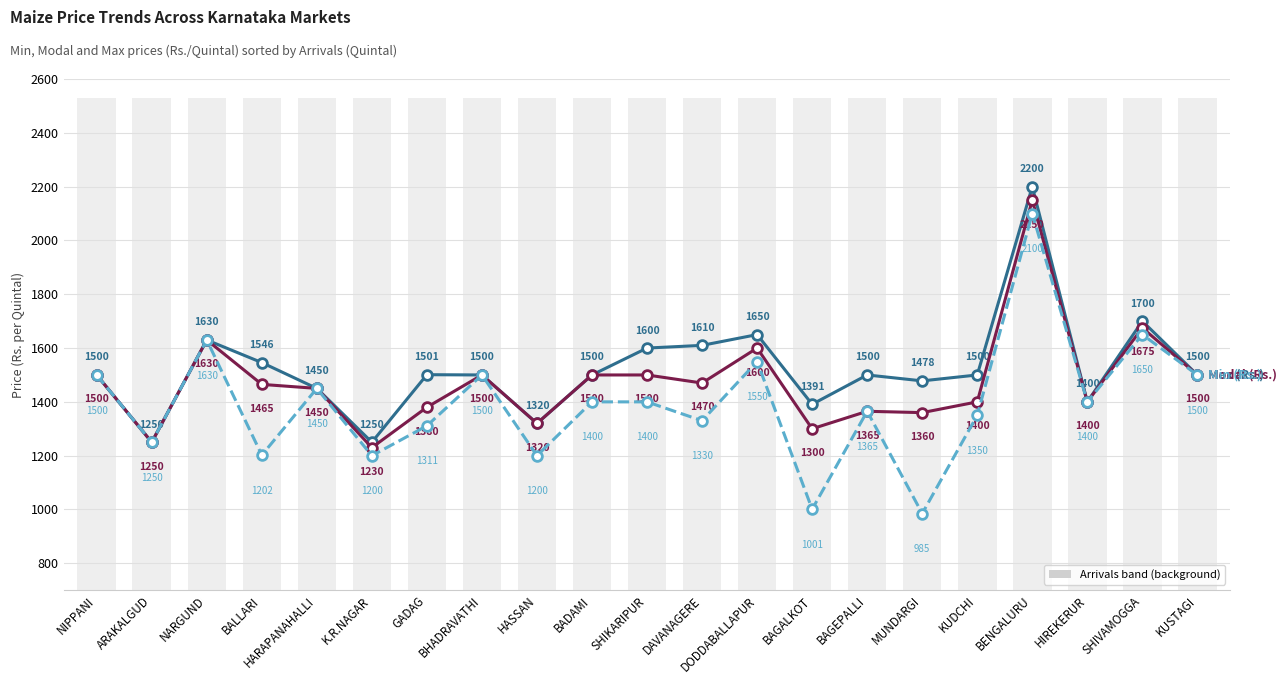

Does the chart contain stacked bars?

No